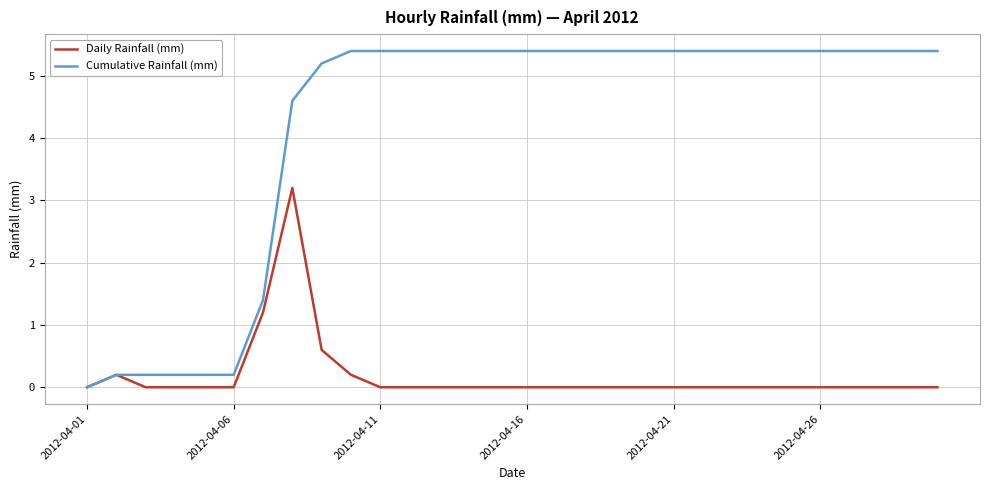

What is the highest value of the Daily Rainfall (mm) series?

3.2